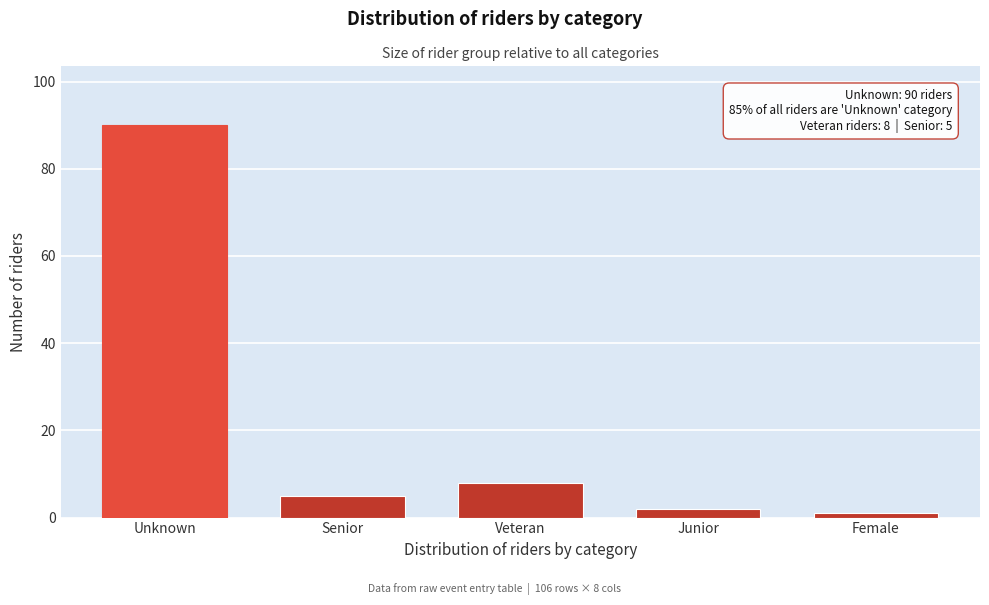

Reading left to right, extract all data points from this chart.

90	5	8	2	1